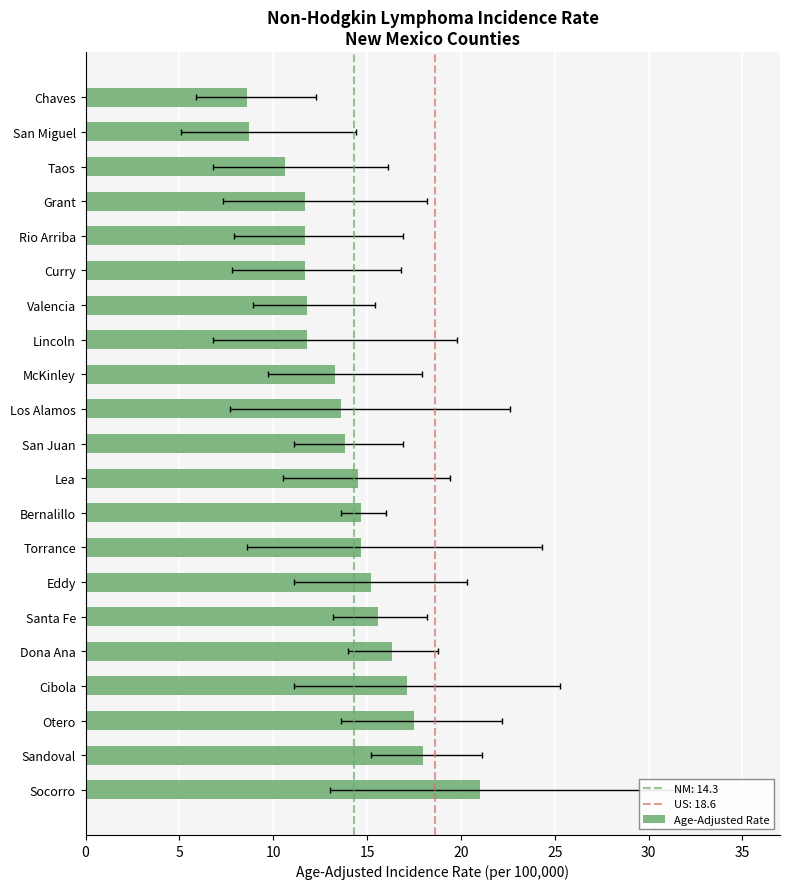

What is the change in value from Socorro to Eddy?

-5.8